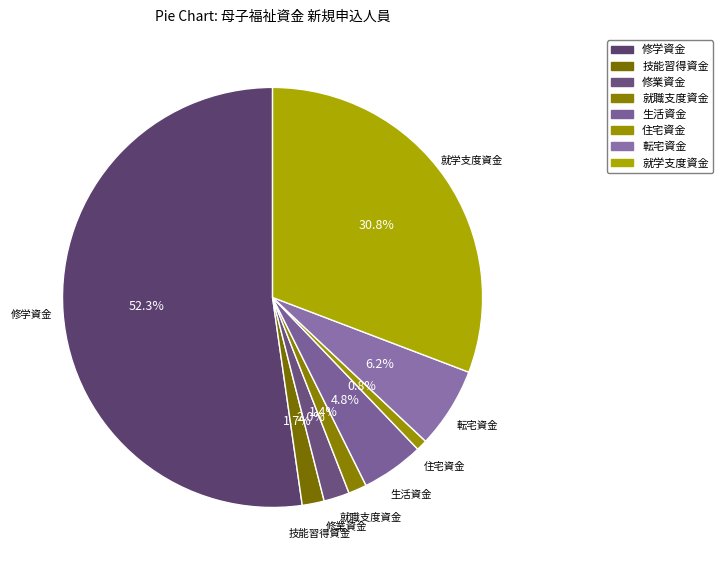

Which category has the smallest portion of the pie?

住宅資金